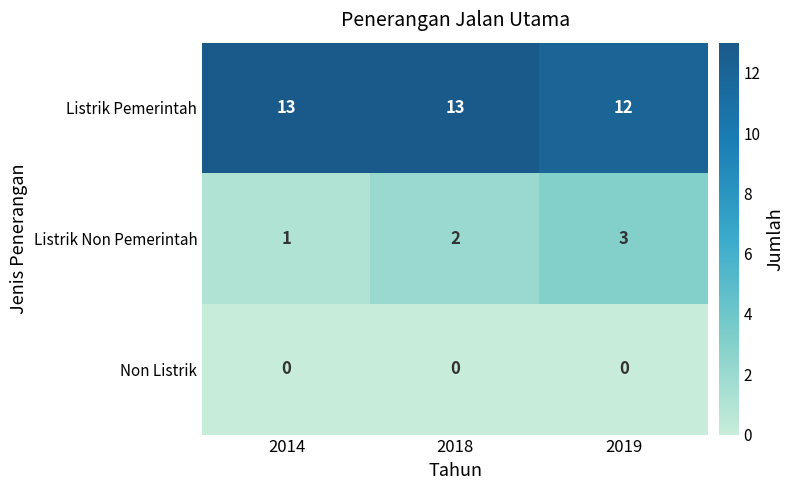

Is it true that Listrik Pemerintah equals 3 at 2014?

False